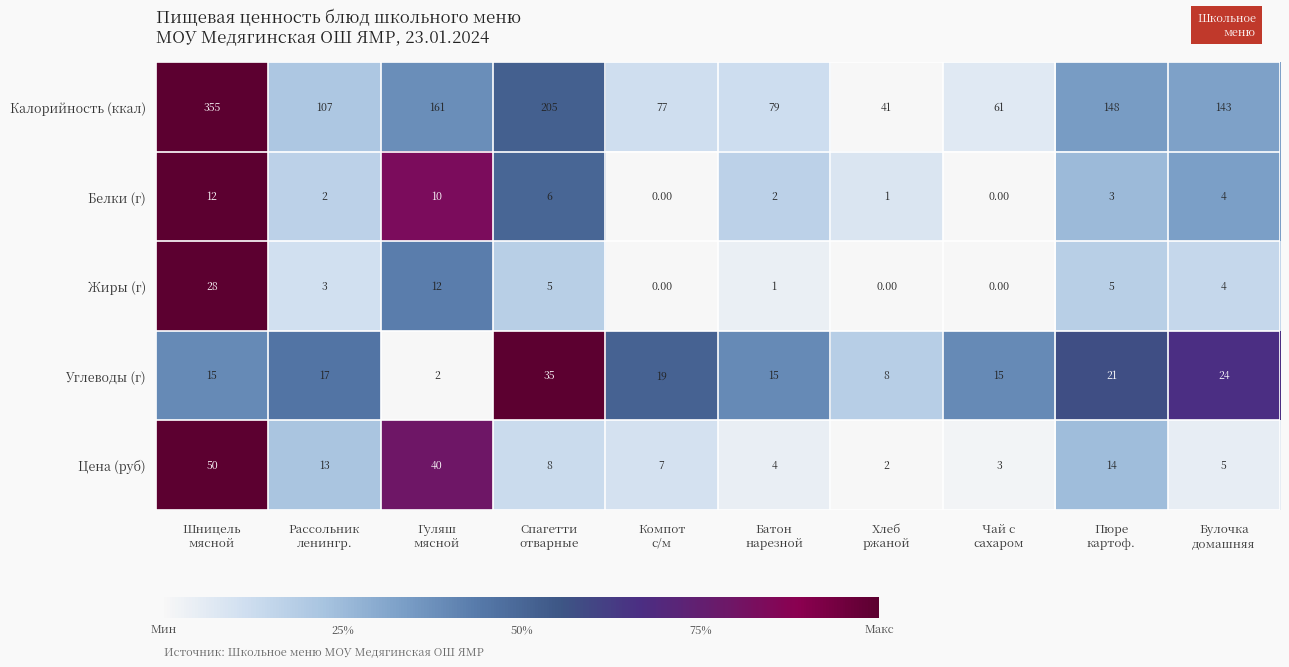

Between Рассольник
ленингр. and Гуляш
мясной, which series saw the biggest shift?

Калорийность (ккал)